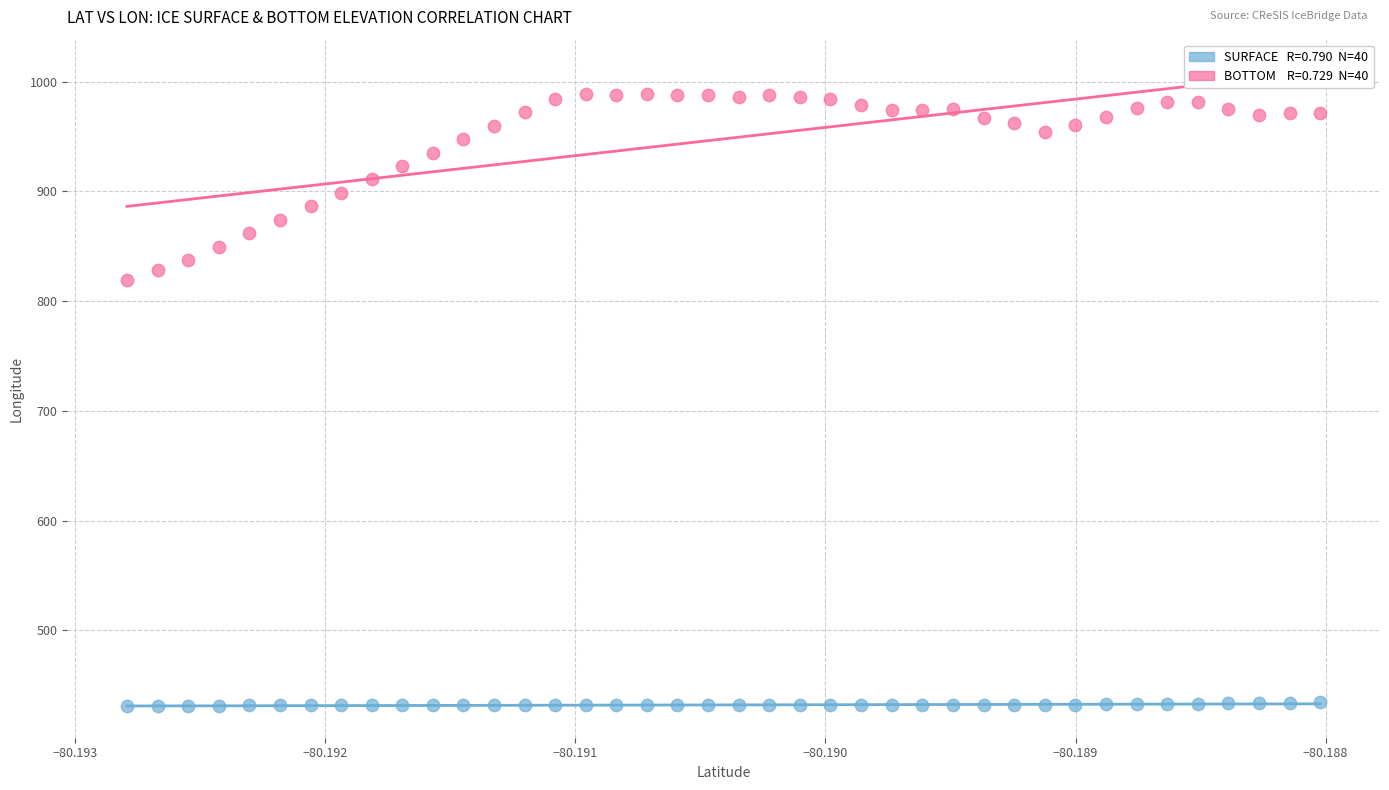

Across all series, what Y value is closest to 710?

818.8